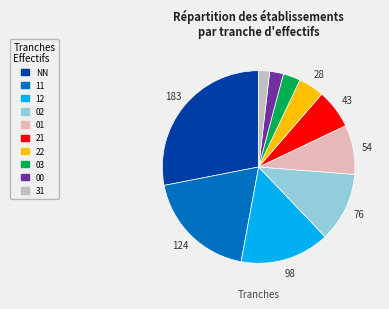

How much of the chart is everything except NN?

71.9%